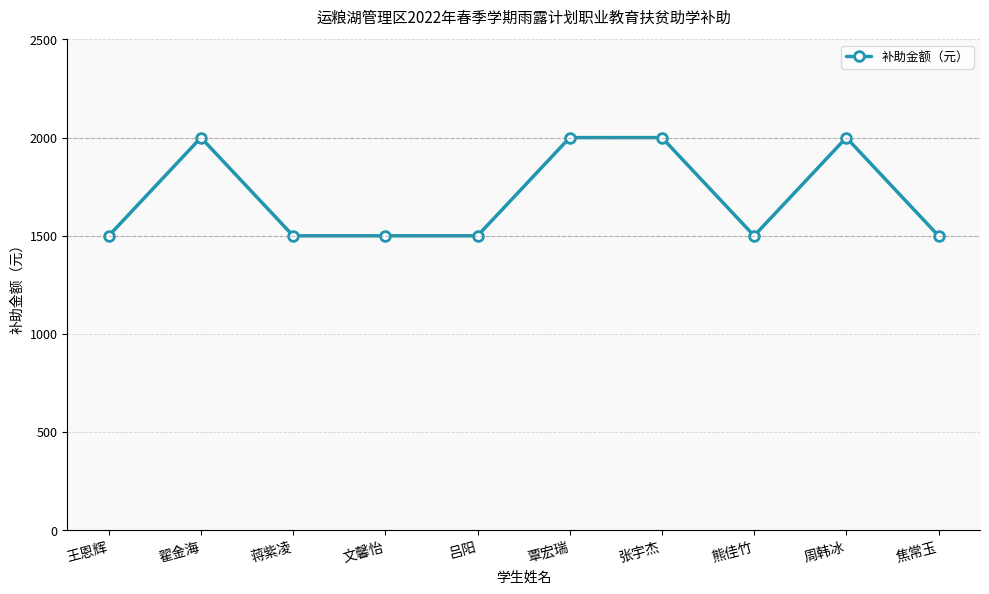

What is the sum of the values at 蒋紫凌 and 周韩冰?

3500